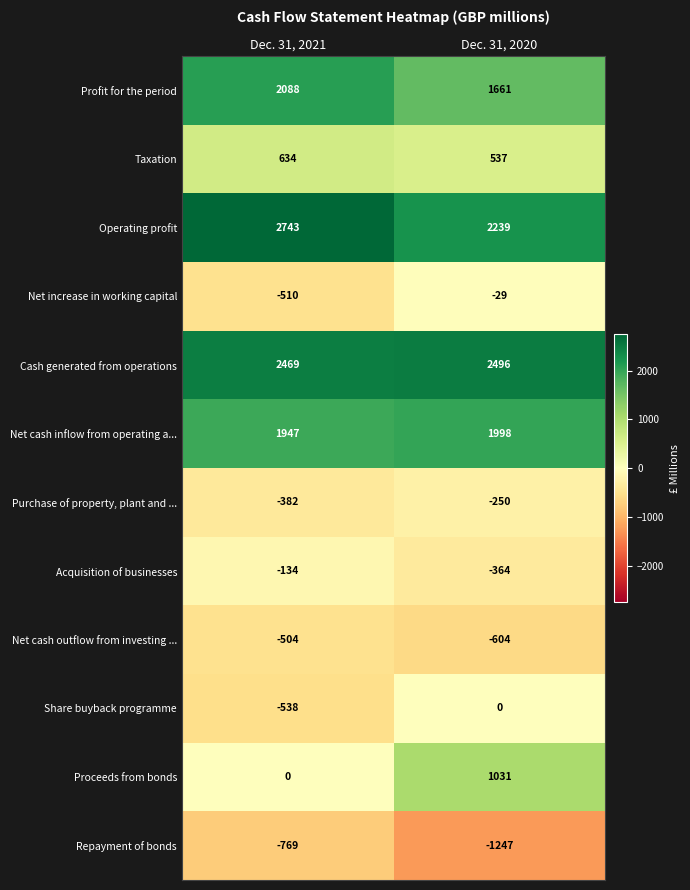

What is the difference between the highest and lowest values at Dec. 31, 2020?

3743